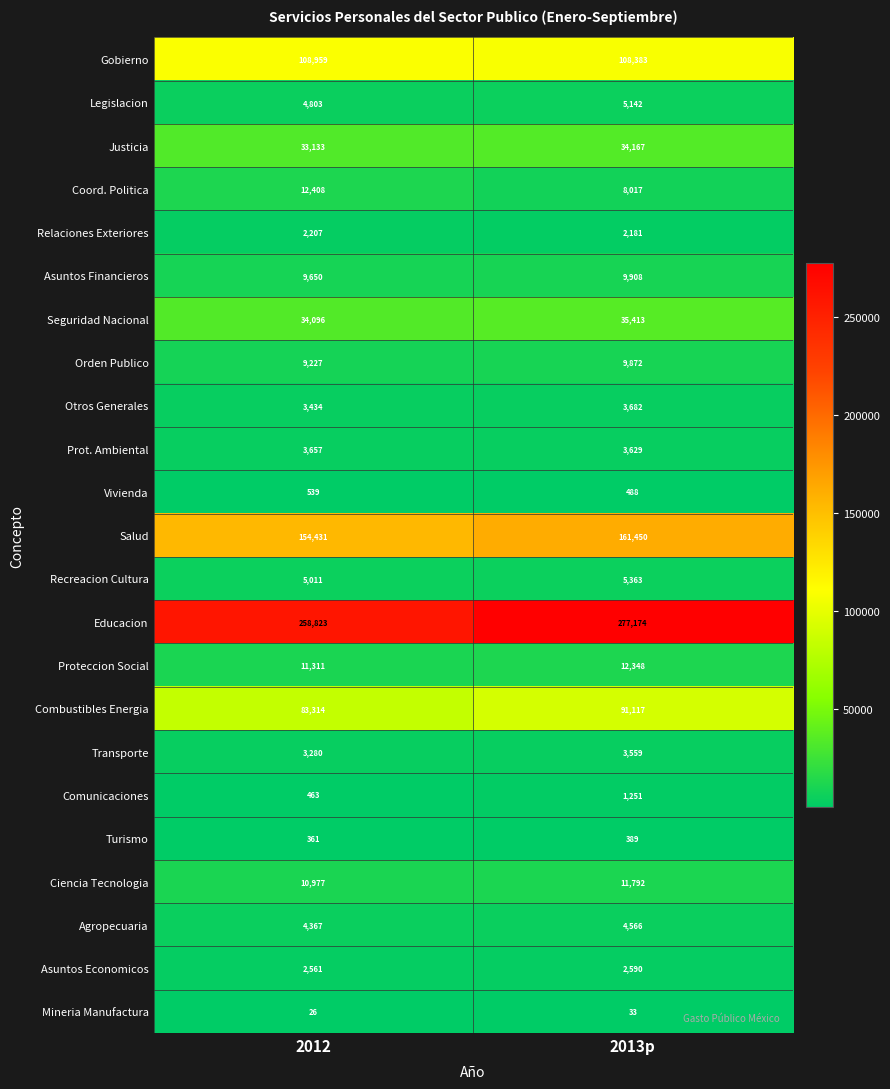

Read the Combustibles Energia value at 2013p.

91117